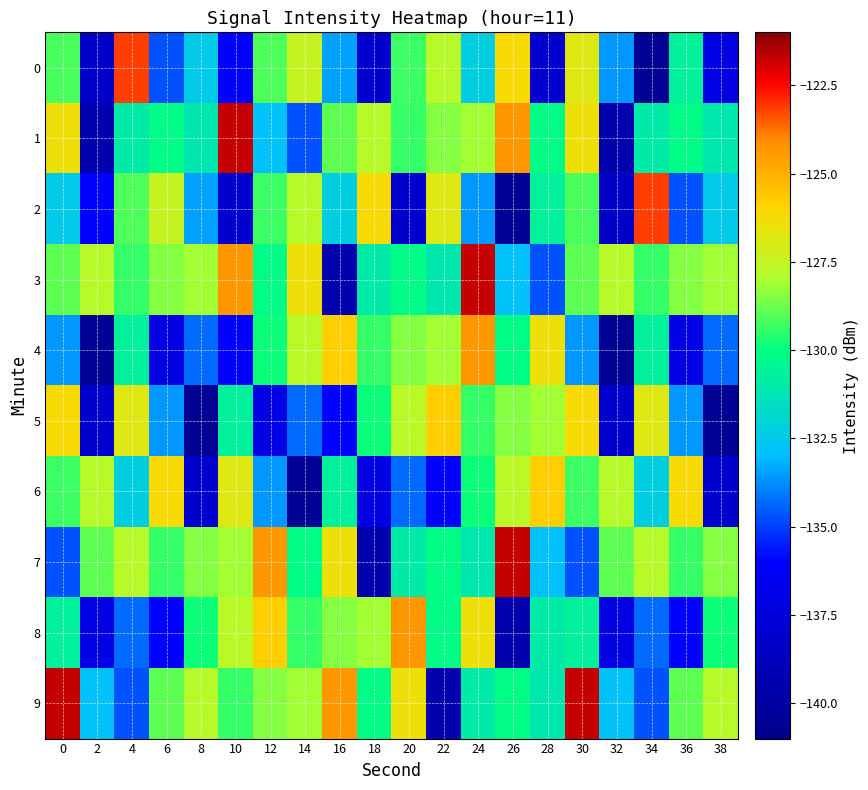

What is the total value across all series at 28?

-1308.9